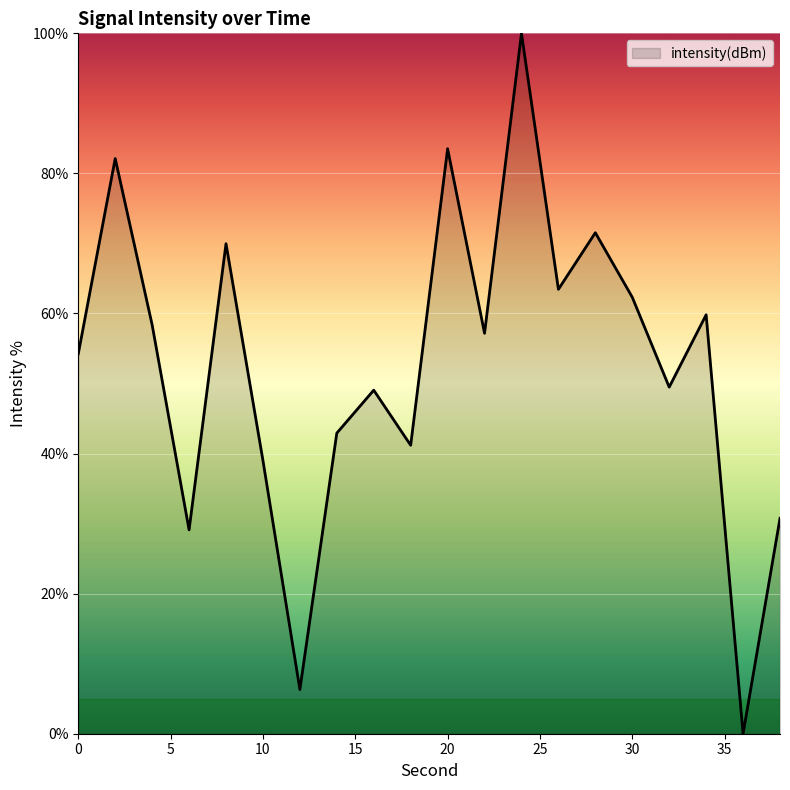

What is the difference between the maximum and minimum values?

100.0